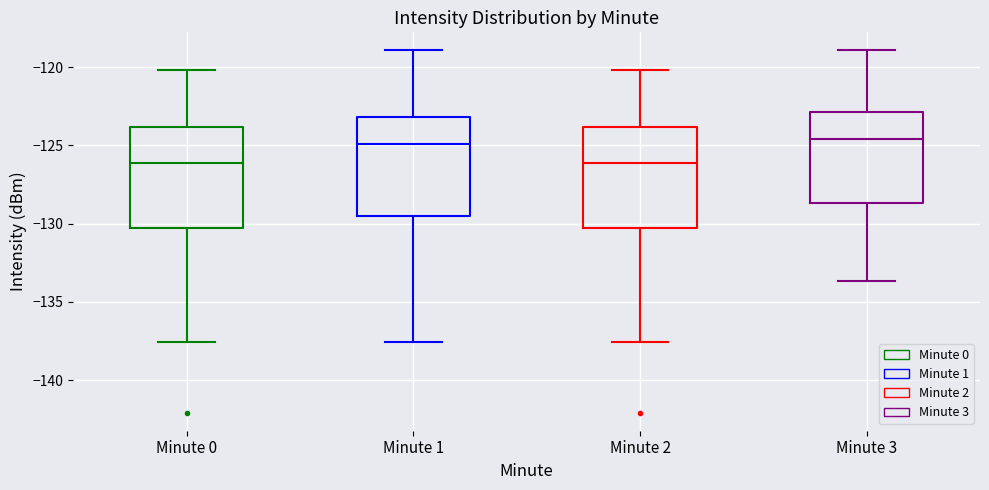

Reading left to right, read every box against the y-axis: the position of its median line, the range the box covers, and the ends of its whiskers. The values are not printed on the chart, so give them approximately, as read against the axis.

Minute 0: median -126.0, box -130.5 to -124.0, whiskers -137.5 to -120.0
Minute 1: median -125.0, box -129.5 to -123.0, whiskers -137.5 to -119.0
Minute 2: median -126.0, box -130.5 to -124.0, whiskers -137.5 to -120.0
Minute 3: median -124.5, box -128.5 to -123.0, whiskers -133.5 to -119.0